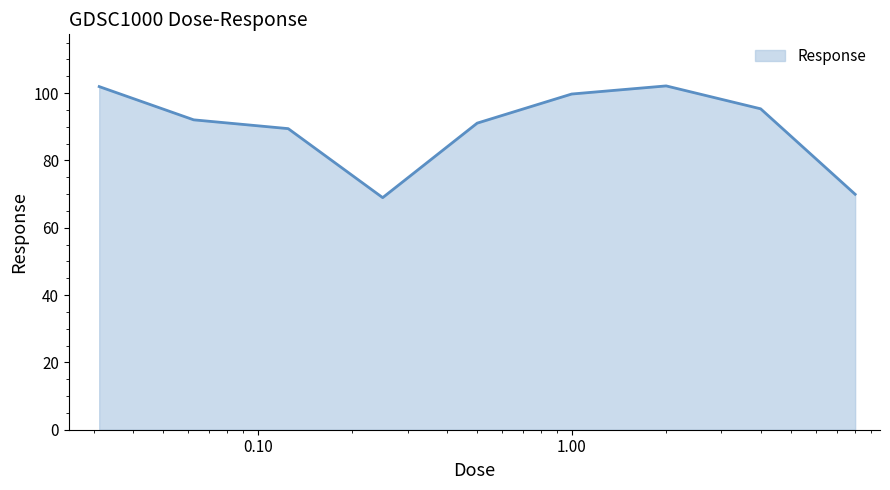

What is the difference between the maximum and minimum values?

33.2